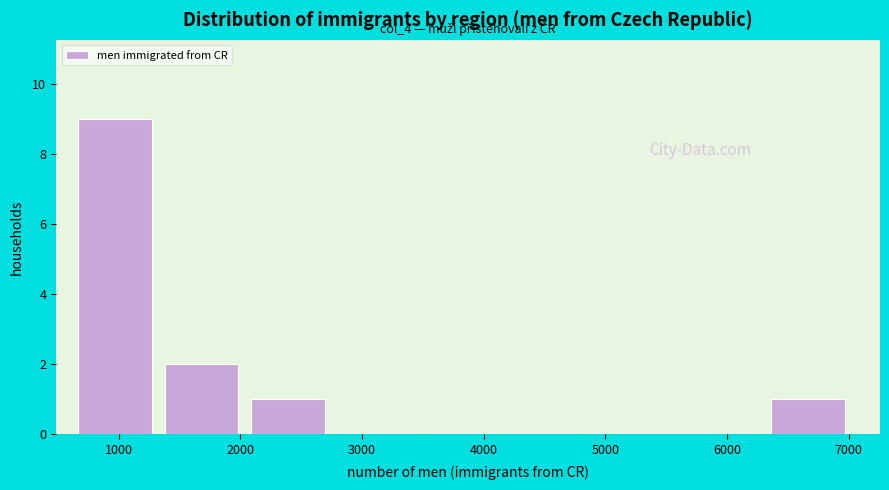

Over which range of the x-axis is the bar tallest?

700 to 1400